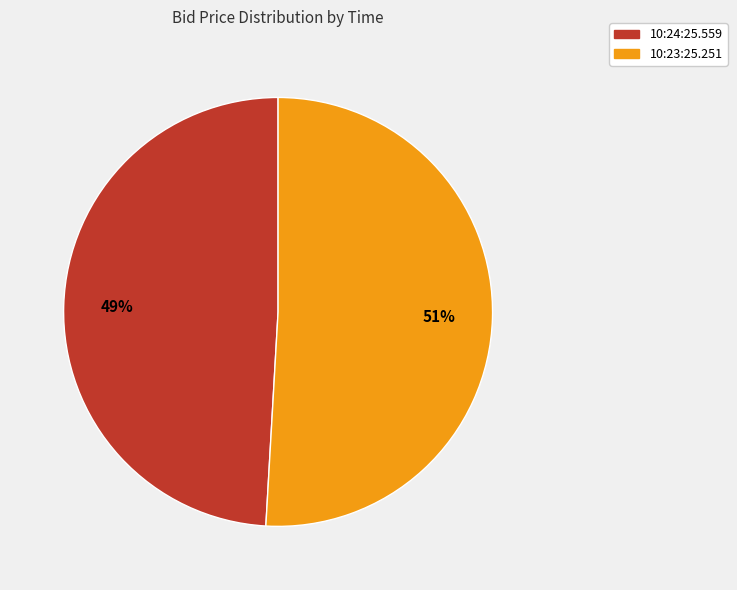

Is it true that 10:24:25.559 is 42% of the pie?

False